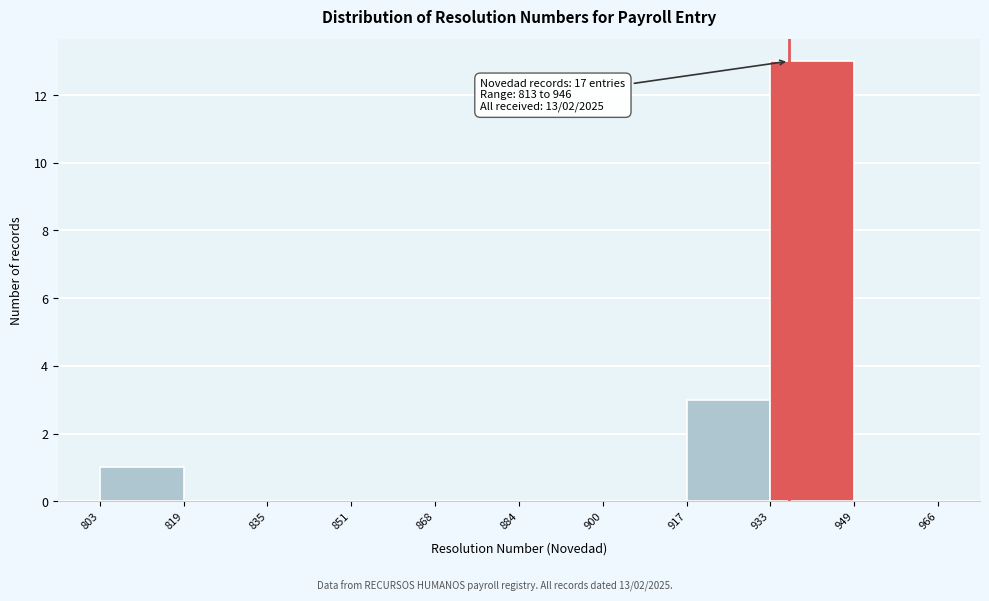

Which range on the x-axis has the tallest bar?

933 to 949